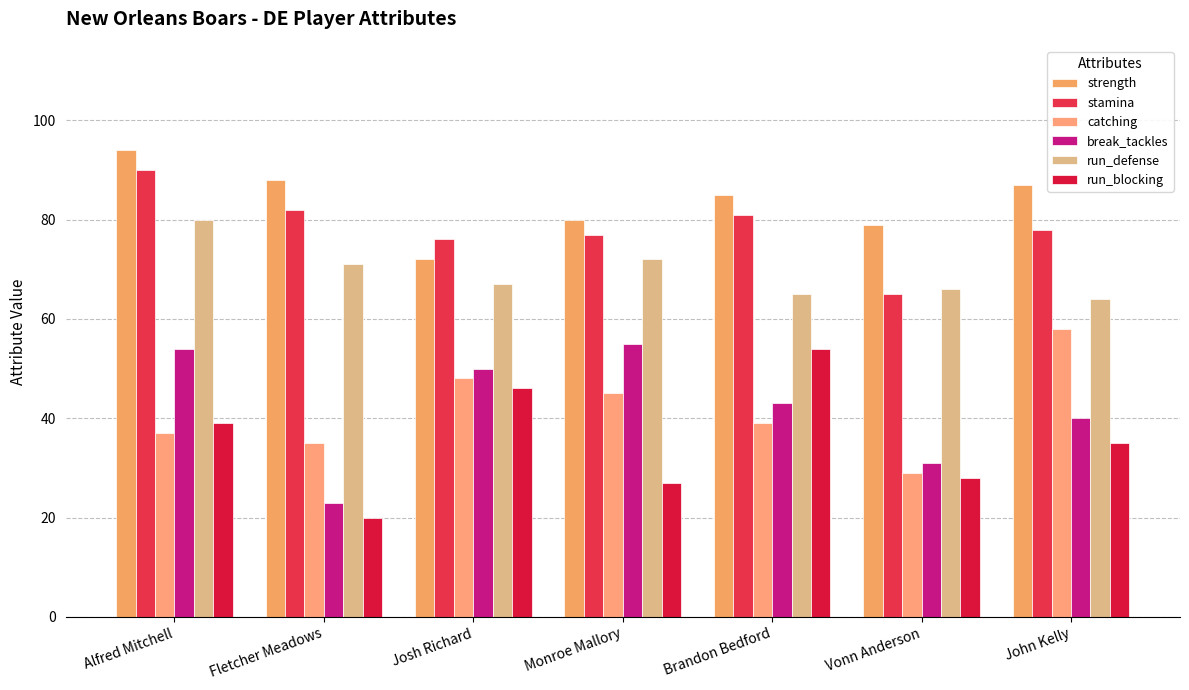

At Josh Richard, list the series in order from largest to smallest.

stamina, strength, run_defense, break_tackles, catching, run_blocking